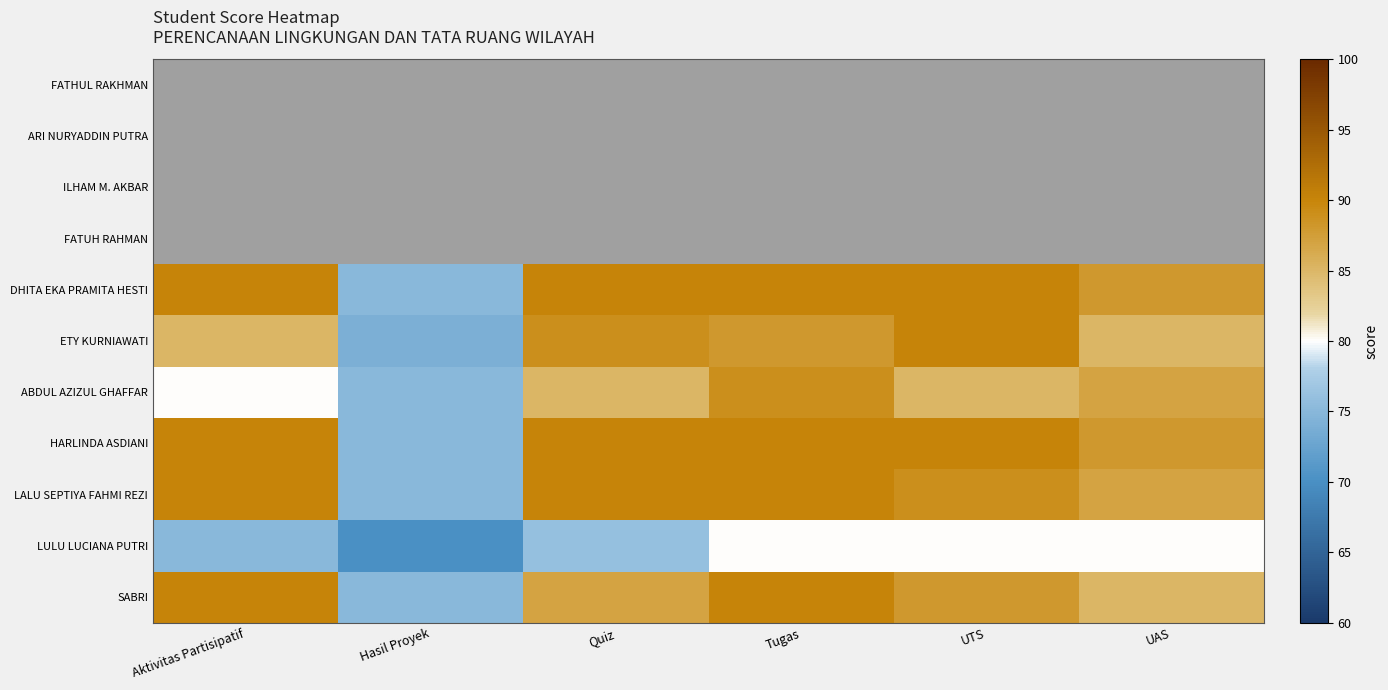

Which series changed the most between Aktivitas Partisipatif and UAS?

ABDUL AZIZUL GHAFFAR